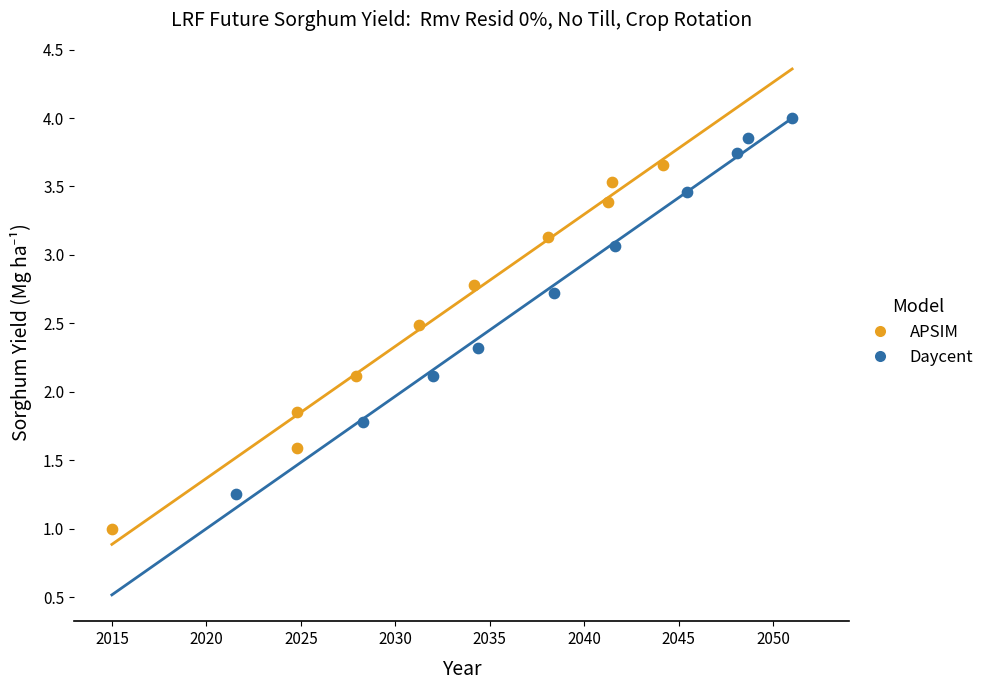

What are all the series names shown in the legend?

APSIM, Daycent